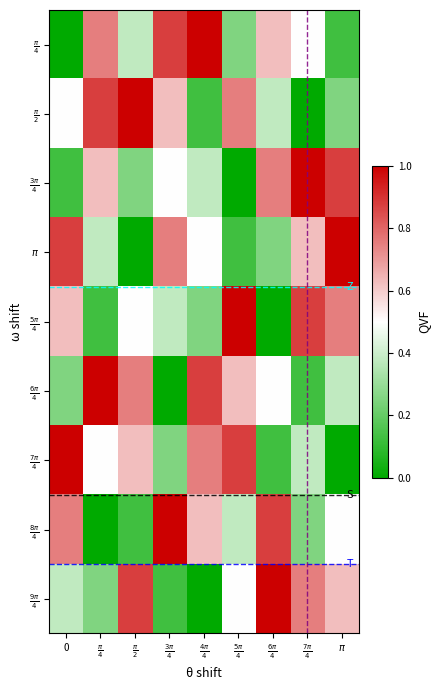

How many data points does each series have?

9